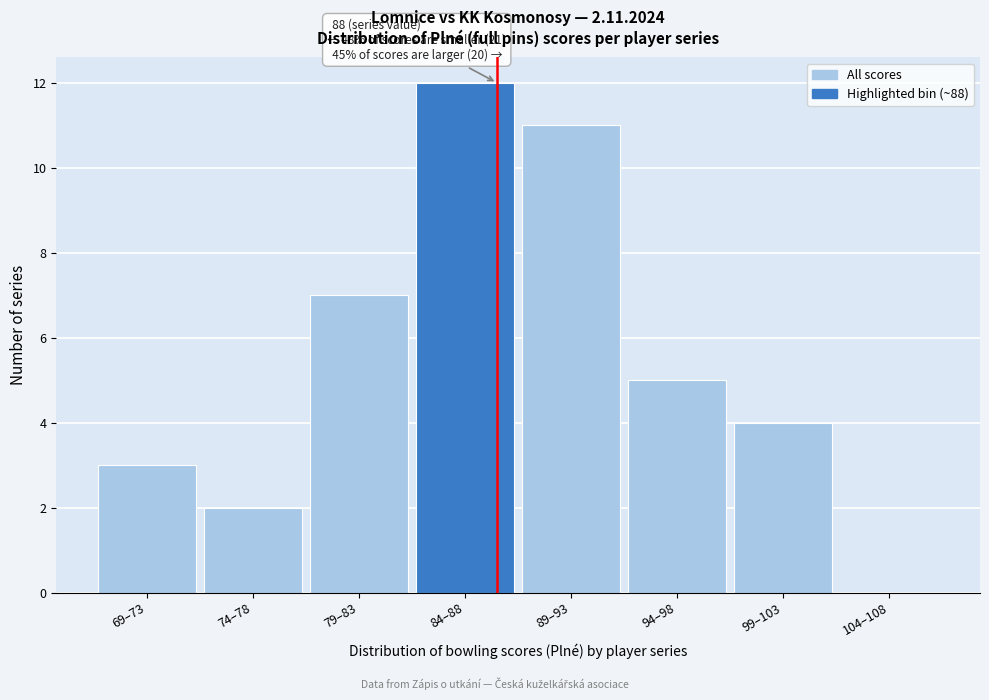

Reading right to left, list all the values displayed in this chart.

104–108=0	99–103=4	94–98=5	89–93=11	84–88=12	79–83=7	74–78=2	69–73=3